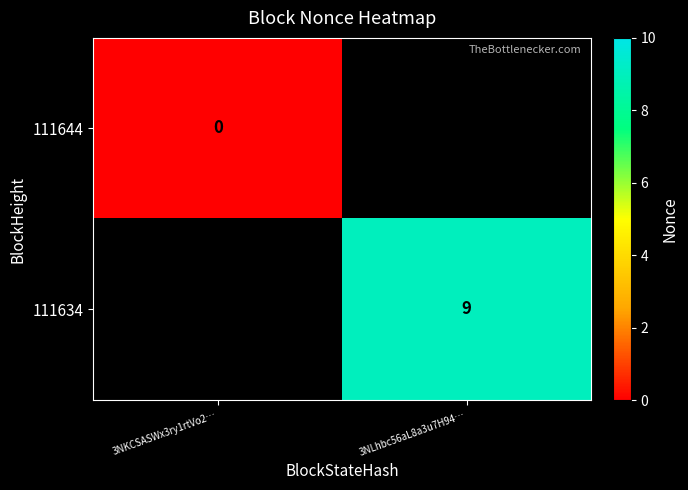

Which category has the lowest value across all series?

3NKCSASWx3ry1rtVo2…